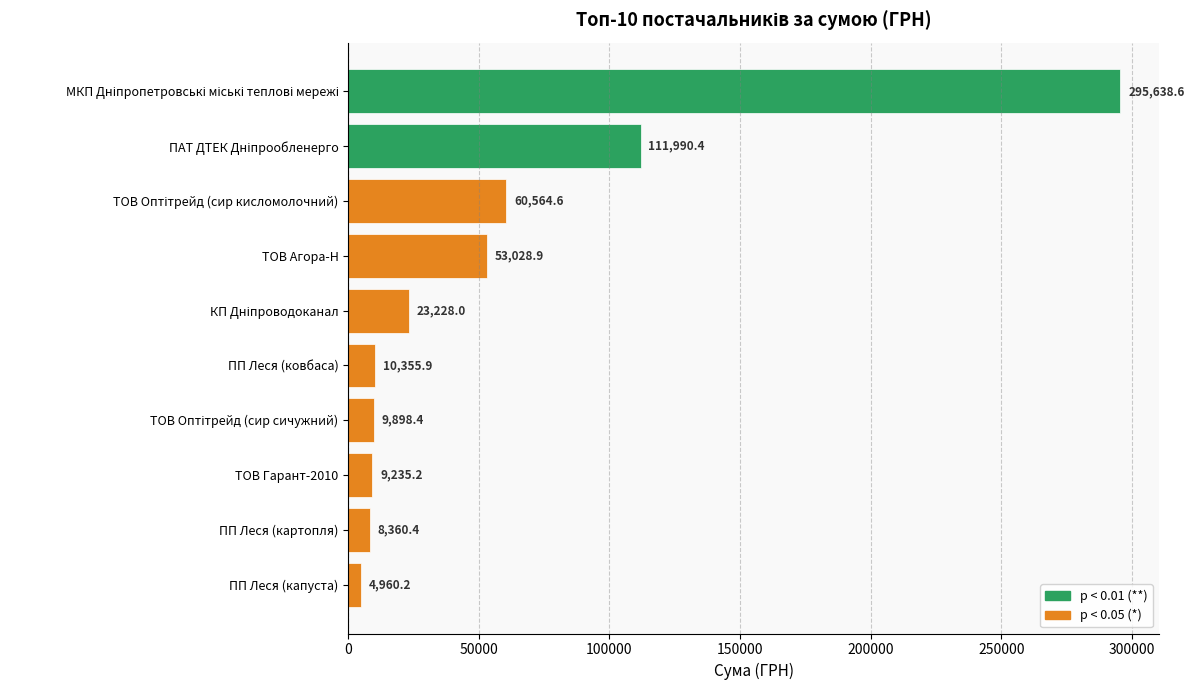

What is the value of the 3rd bar from the top?

60564.6